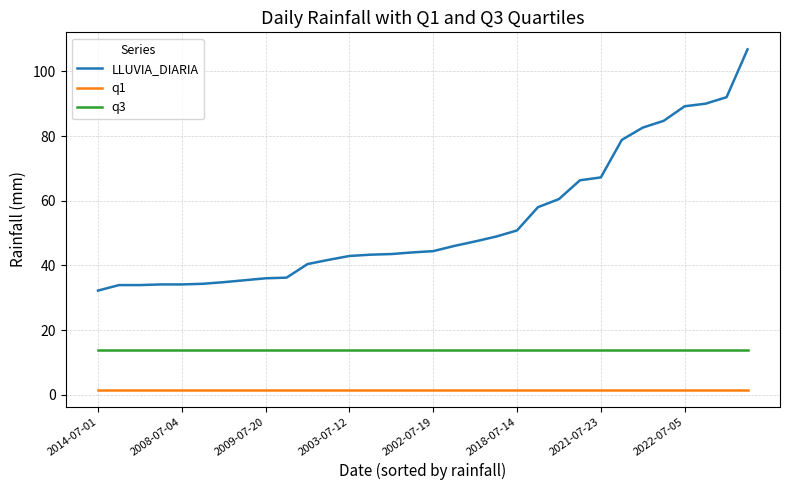

True or false: q1 and LLUVIA_DIARIA cross at least once.

False